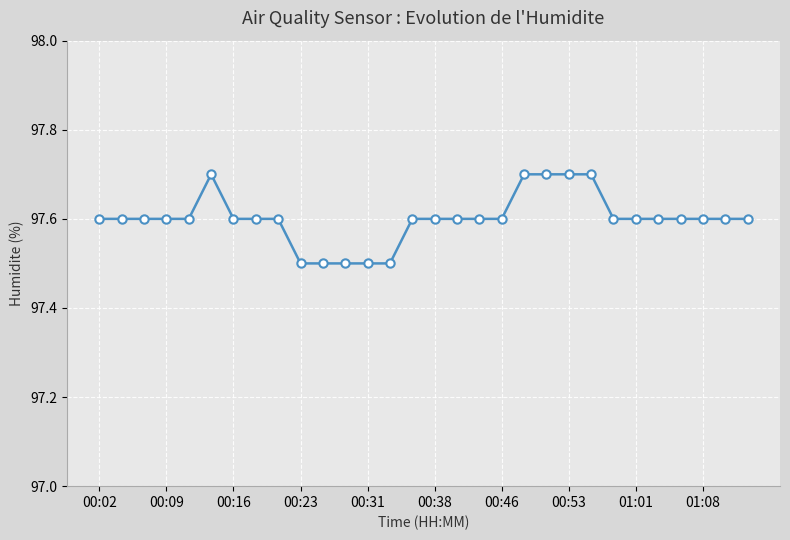

Reading left to right, transcribe all the data shown in this chart.

97.6	97.6	97.6	97.6	97.6	97.7	97.6	97.6	97.6	97.5	97.5	97.5	97.5	97.5	97.6	97.6	97.6	97.6	97.6	97.7	97.7	97.7	97.7	97.6	97.6	97.6	97.6	97.6	97.6	97.6